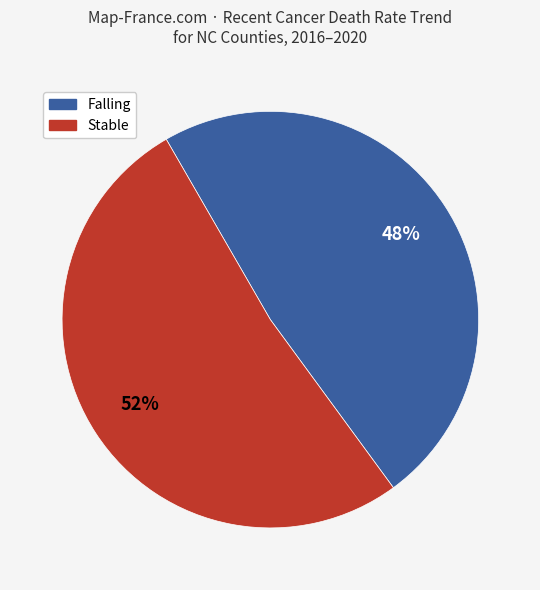

Is there a majority slice in this chart?

Yes